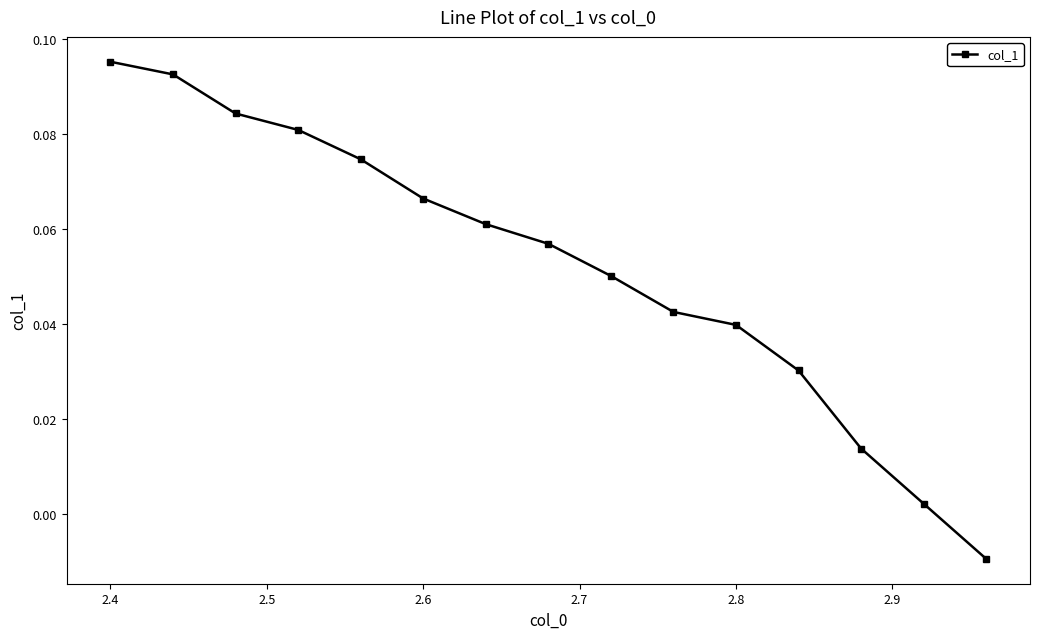

True or false: the data has more than 2 interior local peaks.

False